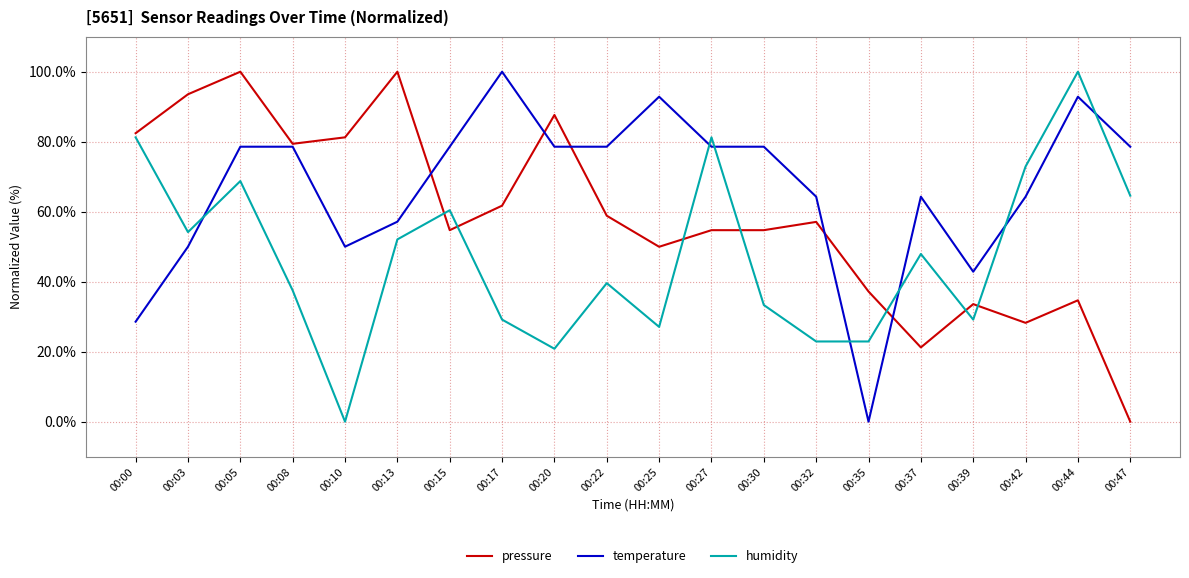

True or false: pressure has a value of 81.2 at 00:10.

True